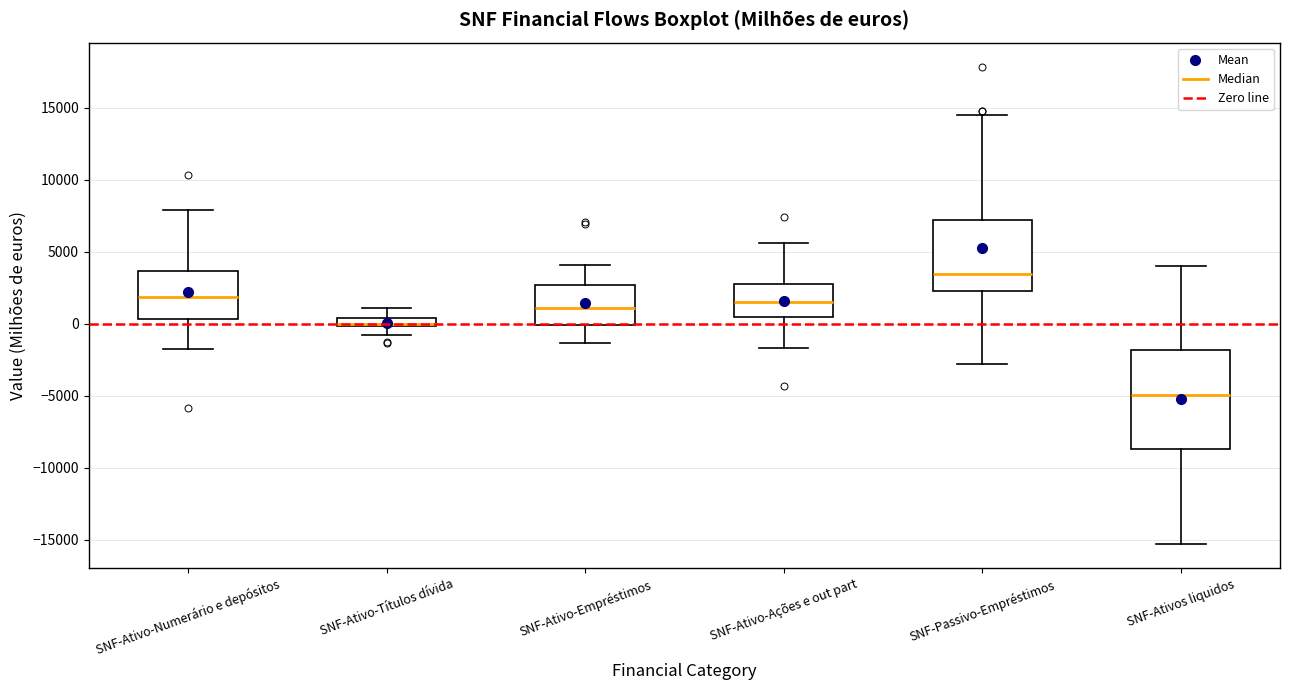

Comparing the boxes themselves (not the whiskers), which one is the tallest?

SNF-Ativos liquidos